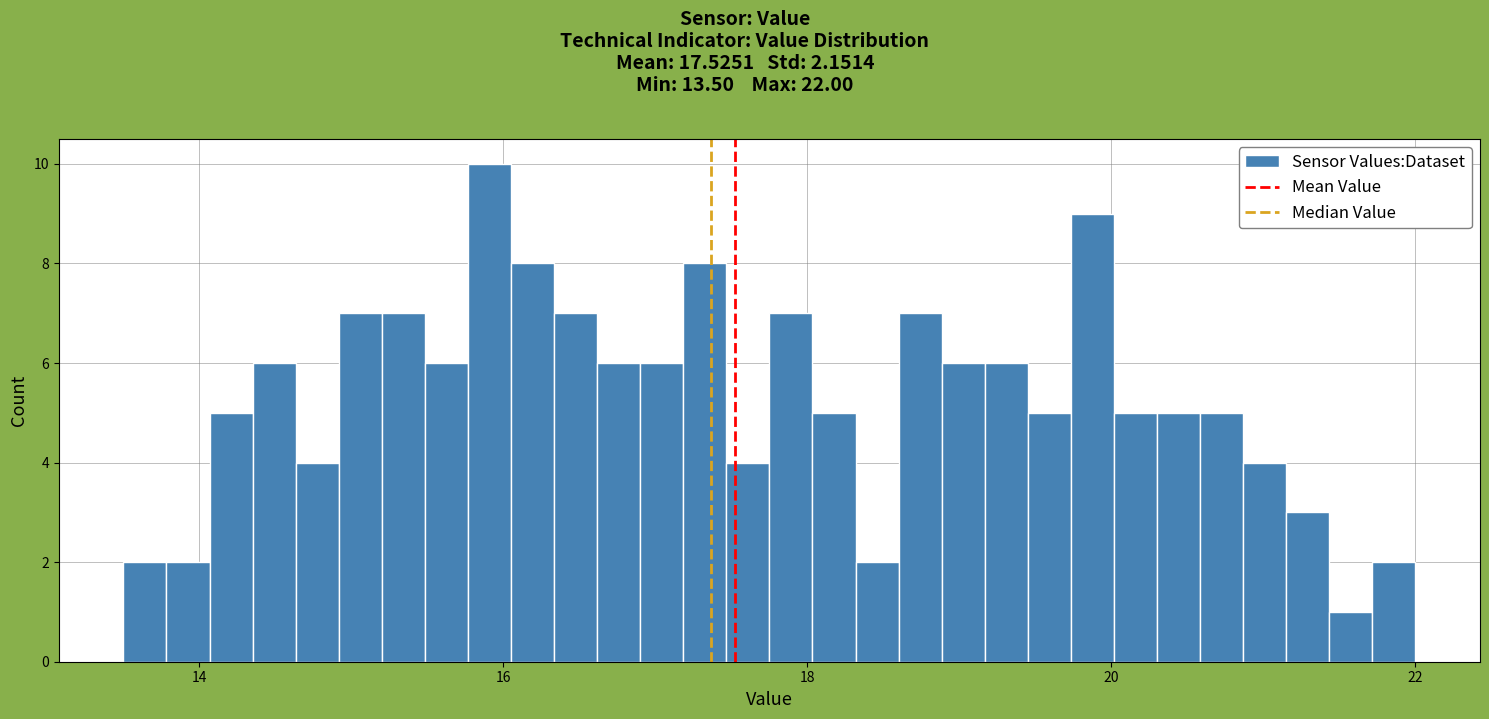

Around what value on the x-axis is the tallest bar? Give the approximate position of its centre, as read against the axis.

16.0